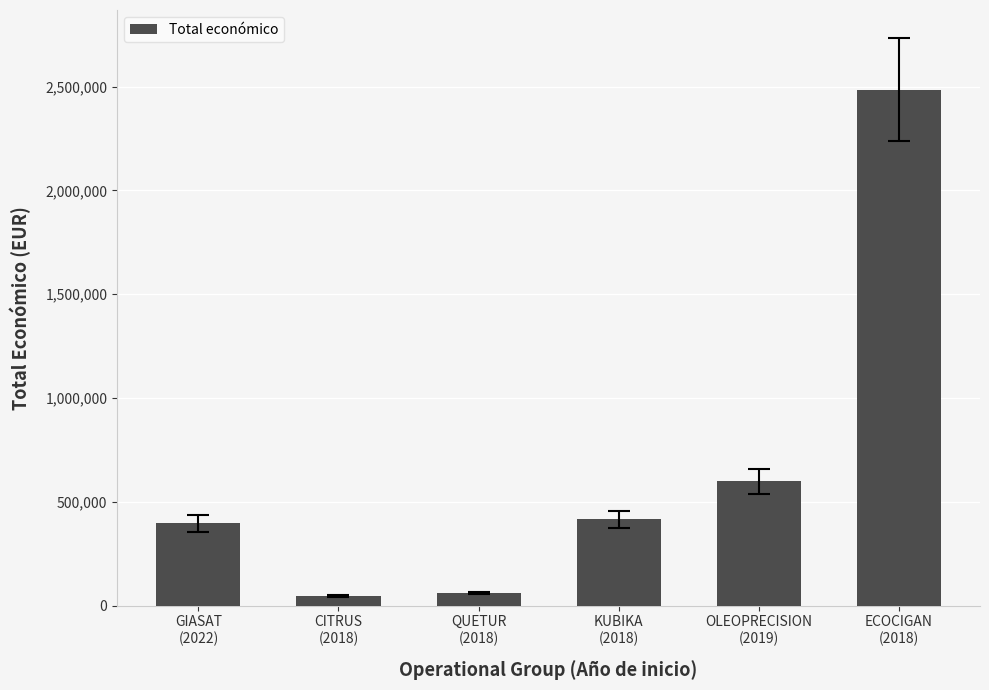

How many bars are there in total?

6